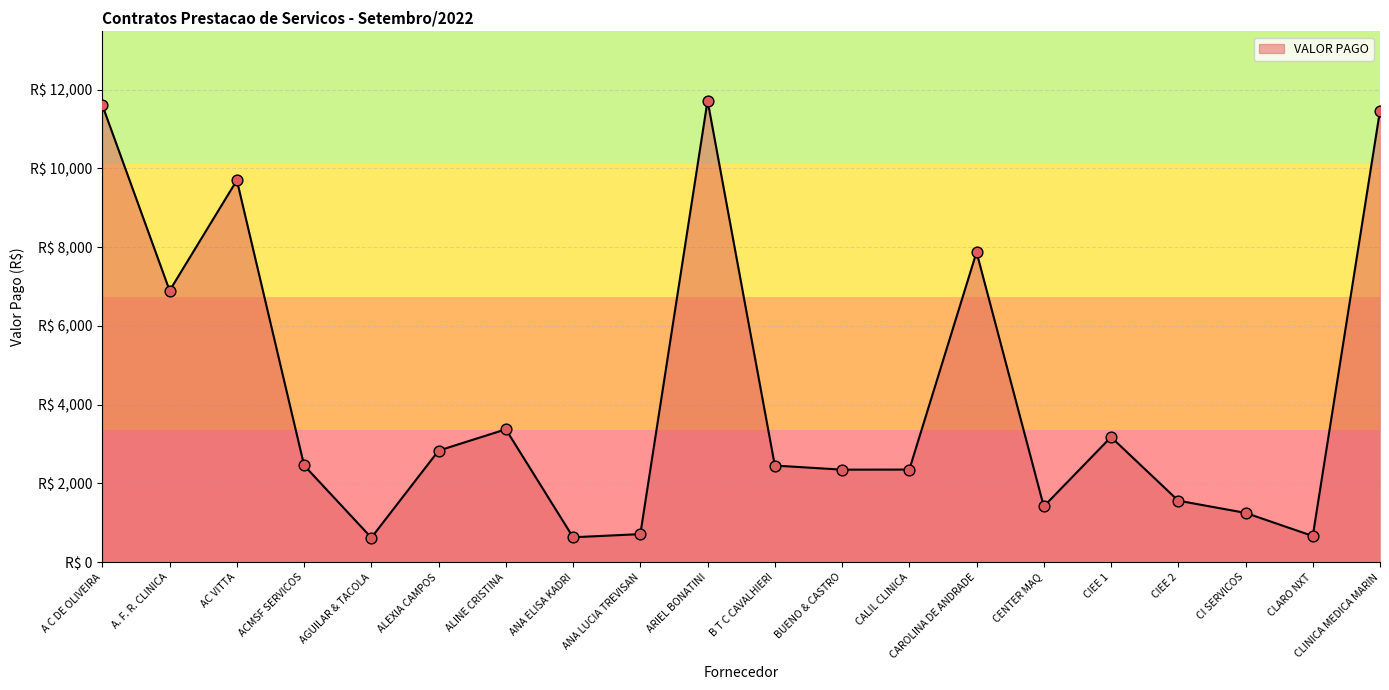

Between ANA ELISA KADRI and CLINICA MEDICA MARIN, which is larger?

CLINICA MEDICA MARIN